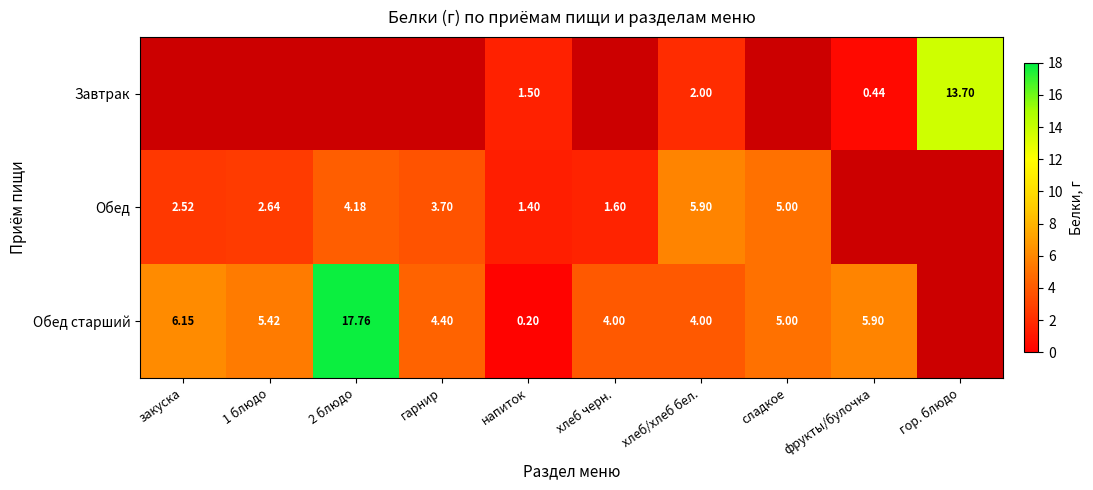

Is the value of Обед at 2 блюдо greater than the value of Обед старший at 1 блюдо?

No